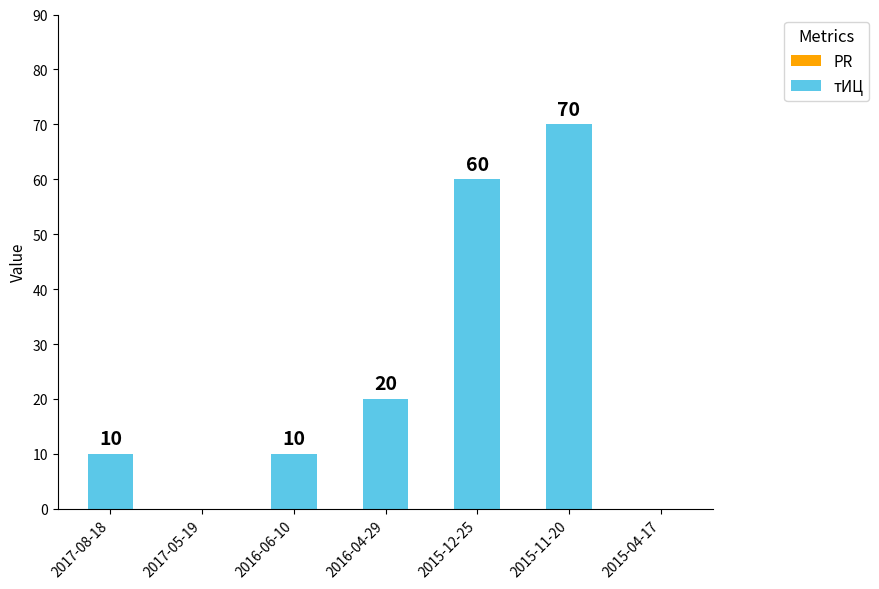

Count the number of categories in the chart.

7